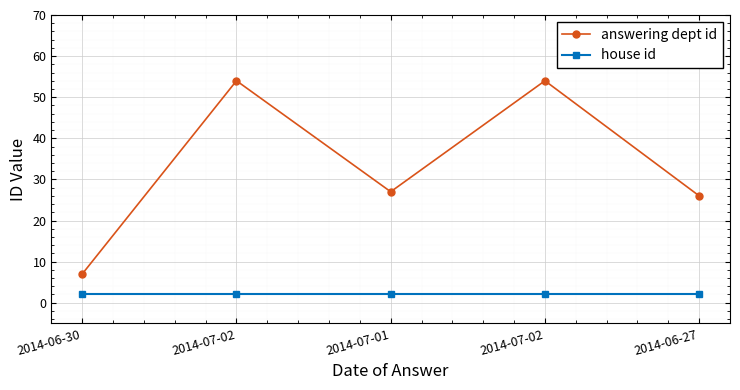

How many lines are shown in the chart?

2